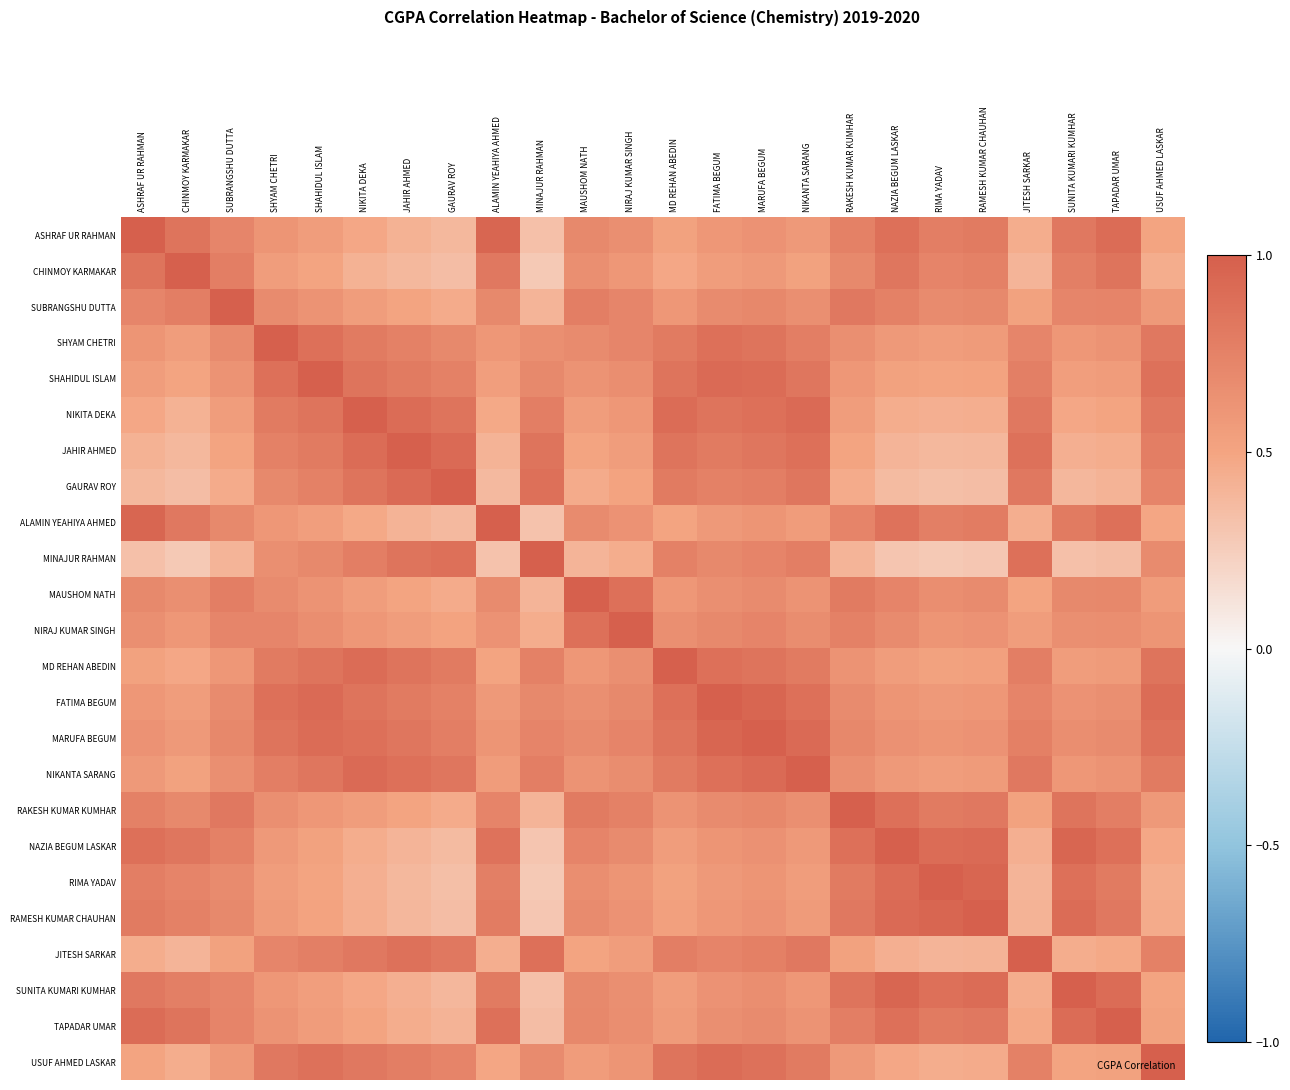

Reading left to right, list all the values displayed in this chart.

ASHRAF UR RAHMAN: ASHRAF UR RAHMAN=1.0	CHINMOY KARMAKAR=0.8	SUBRANGSHU DUTTA=0.7	SHYAM CHETRI=0.6	SHAHIDUL ISLAM=0.6	NIKITA DEKA=0.5	JAHIR AHMED=0.4	GAURAV ROY=0.4	ALAMIN YEAHIYA AHMED=0.9	MINAJUR RAHMAN=0.3	MAUSHOM NATH=0.7	NIRAJ KUMAR SINGH=0.7	MD REHAN ABEDIN=0.5	FATIMA BEGUM=0.6	MARUFA BEGUM=0.6	NIKANTA SARANG=0.6	RAKESH KUMAR KUMHAR=0.8	NAZIA BEGUM LASKAR=0.9	RIMA YADAV=0.8	RAMESH KUMAR CHAUHAN=0.8	JITESH SARKAR=0.5	SUNITA KUMARI KUMHAR=0.8	TAPADAR UMAR=0.9	USUF AHMED LASKAR=0.5
CHINMOY KARMAKAR: ASHRAF UR RAHMAN=0.8	CHINMOY KARMAKAR=1.0	SUBRANGSHU DUTTA=0.8	SHYAM CHETRI=0.6	SHAHIDUL ISLAM=0.5	NIKITA DEKA=0.4	JAHIR AHMED=0.4	GAURAV ROY=0.3	ALAMIN YEAHIYA AHMED=0.8	MINAJUR RAHMAN=0.3	MAUSHOM NATH=0.7	NIRAJ KUMAR SINGH=0.6	MD REHAN ABEDIN=0.5	FATIMA BEGUM=0.6	MARUFA BEGUM=0.6	NIKANTA SARANG=0.5	RAKESH KUMAR KUMHAR=0.7	NAZIA BEGUM LASKAR=0.8	RIMA YADAV=0.7	RAMESH KUMAR CHAUHAN=0.8	JITESH SARKAR=0.4	SUNITA KUMARI KUMHAR=0.8	TAPADAR UMAR=0.8	USUF AHMED LASKAR=0.5
SUBRANGSHU DUTTA: ASHRAF UR RAHMAN=0.7	CHINMOY KARMAKAR=0.8	SUBRANGSHU DUTTA=1.0	SHYAM CHETRI=0.7	SHAHIDUL ISLAM=0.6	NIKITA DEKA=0.6	JAHIR AHMED=0.5	GAURAV ROY=0.5	ALAMIN YEAHIYA AHMED=0.7	MINAJUR RAHMAN=0.4	MAUSHOM NATH=0.8	NIRAJ KUMAR SINGH=0.7	MD REHAN ABEDIN=0.6	FATIMA BEGUM=0.7	MARUFA BEGUM=0.7	NIKANTA SARANG=0.7	RAKESH KUMAR KUMHAR=0.8	NAZIA BEGUM LASKAR=0.8	RIMA YADAV=0.7	RAMESH KUMAR CHAUHAN=0.7	JITESH SARKAR=0.5	SUNITA KUMARI KUMHAR=0.7	TAPADAR UMAR=0.7	USUF AHMED LASKAR=0.6
SHYAM CHETRI: ASHRAF UR RAHMAN=0.6	CHINMOY KARMAKAR=0.6	SUBRANGSHU DUTTA=0.7	SHYAM CHETRI=1.0	SHAHIDUL ISLAM=0.9	NIKITA DEKA=0.8	JAHIR AHMED=0.8	GAURAV ROY=0.7	ALAMIN YEAHIYA AHMED=0.6	MINAJUR RAHMAN=0.7	MAUSHOM NATH=0.7	NIRAJ KUMAR SINGH=0.7	MD REHAN ABEDIN=0.8	FATIMA BEGUM=0.9	MARUFA BEGUM=0.8	NIKANTA SARANG=0.8	RAKESH KUMAR KUMHAR=0.7	NAZIA BEGUM LASKAR=0.6	RIMA YADAV=0.6	RAMESH KUMAR CHAUHAN=0.6	JITESH SARKAR=0.7	SUNITA KUMARI KUMHAR=0.6	TAPADAR UMAR=0.6	USUF AHMED LASKAR=0.8
SHAHIDUL ISLAM: ASHRAF UR RAHMAN=0.6	CHINMOY KARMAKAR=0.5	SUBRANGSHU DUTTA=0.6	SHYAM CHETRI=0.9	SHAHIDUL ISLAM=1.0	NIKITA DEKA=0.8	JAHIR AHMED=0.8	GAURAV ROY=0.8	ALAMIN YEAHIYA AHMED=0.5	MINAJUR RAHMAN=0.7	MAUSHOM NATH=0.6	NIRAJ KUMAR SINGH=0.7	MD REHAN ABEDIN=0.8	FATIMA BEGUM=0.9	MARUFA BEGUM=0.9	NIKANTA SARANG=0.8	RAKESH KUMAR KUMHAR=0.6	NAZIA BEGUM LASKAR=0.5	RIMA YADAV=0.5	RAMESH KUMAR CHAUHAN=0.5	JITESH SARKAR=0.8	SUNITA KUMARI KUMHAR=0.5	TAPADAR UMAR=0.6	USUF AHMED LASKAR=0.9
NIKITA DEKA: ASHRAF UR RAHMAN=0.5	CHINMOY KARMAKAR=0.4	SUBRANGSHU DUTTA=0.6	SHYAM CHETRI=0.8	SHAHIDUL ISLAM=0.8	NIKITA DEKA=1.0	JAHIR AHMED=0.9	GAURAV ROY=0.8	ALAMIN YEAHIYA AHMED=0.5	MINAJUR RAHMAN=0.8	MAUSHOM NATH=0.6	NIRAJ KUMAR SINGH=0.6	MD REHAN ABEDIN=0.9	FATIMA BEGUM=0.8	MARUFA BEGUM=0.9	NIKANTA SARANG=0.9	RAKESH KUMAR KUMHAR=0.6	NAZIA BEGUM LASKAR=0.5	RIMA YADAV=0.4	RAMESH KUMAR CHAUHAN=0.4	JITESH SARKAR=0.8	SUNITA KUMARI KUMHAR=0.5	TAPADAR UMAR=0.5	USUF AHMED LASKAR=0.8
JAHIR AHMED: ASHRAF UR RAHMAN=0.4	CHINMOY KARMAKAR=0.4	SUBRANGSHU DUTTA=0.5	SHYAM CHETRI=0.8	SHAHIDUL ISLAM=0.8	NIKITA DEKA=0.9	JAHIR AHMED=1.0	GAURAV ROY=0.9	ALAMIN YEAHIYA AHMED=0.4	MINAJUR RAHMAN=0.8	MAUSHOM NATH=0.5	NIRAJ KUMAR SINGH=0.6	MD REHAN ABEDIN=0.8	FATIMA BEGUM=0.8	MARUFA BEGUM=0.8	NIKANTA SARANG=0.9	RAKESH KUMAR KUMHAR=0.5	NAZIA BEGUM LASKAR=0.4	RIMA YADAV=0.4	RAMESH KUMAR CHAUHAN=0.4	JITESH SARKAR=0.9	SUNITA KUMARI KUMHAR=0.4	TAPADAR UMAR=0.5	USUF AHMED LASKAR=0.8
GAURAV ROY: ASHRAF UR RAHMAN=0.4	CHINMOY KARMAKAR=0.3	SUBRANGSHU DUTTA=0.5	SHYAM CHETRI=0.7	SHAHIDUL ISLAM=0.8	NIKITA DEKA=0.8	JAHIR AHMED=0.9	GAURAV ROY=1.0	ALAMIN YEAHIYA AHMED=0.4	MINAJUR RAHMAN=0.9	MAUSHOM NATH=0.5	NIRAJ KUMAR SINGH=0.5	MD REHAN ABEDIN=0.8	FATIMA BEGUM=0.8	MARUFA BEGUM=0.8	NIKANTA SARANG=0.8	RAKESH KUMAR KUMHAR=0.5	NAZIA BEGUM LASKAR=0.4	RIMA YADAV=0.3	RAMESH KUMAR CHAUHAN=0.3	JITESH SARKAR=0.8	SUNITA KUMARI KUMHAR=0.4	TAPADAR UMAR=0.4	USUF AHMED LASKAR=0.7
ALAMIN YEAHIYA AHMED: ASHRAF UR RAHMAN=0.9	CHINMOY KARMAKAR=0.8	SUBRANGSHU DUTTA=0.7	SHYAM CHETRI=0.6	SHAHIDUL ISLAM=0.5	NIKITA DEKA=0.5	JAHIR AHMED=0.4	GAURAV ROY=0.4	ALAMIN YEAHIYA AHMED=1.0	MINAJUR RAHMAN=0.3	MAUSHOM NATH=0.7	NIRAJ KUMAR SINGH=0.6	MD REHAN ABEDIN=0.5	FATIMA BEGUM=0.6	MARUFA BEGUM=0.6	NIKANTA SARANG=0.6	RAKESH KUMAR KUMHAR=0.7	NAZIA BEGUM LASKAR=0.9	RIMA YADAV=0.8	RAMESH KUMAR CHAUHAN=0.8	JITESH SARKAR=0.4	SUNITA KUMARI KUMHAR=0.8	TAPADAR UMAR=0.9	USUF AHMED LASKAR=0.5
MINAJUR RAHMAN: ASHRAF UR RAHMAN=0.3	CHINMOY KARMAKAR=0.3	SUBRANGSHU DUTTA=0.4	SHYAM CHETRI=0.7	SHAHIDUL ISLAM=0.7	NIKITA DEKA=0.8	JAHIR AHMED=0.8	GAURAV ROY=0.9	ALAMIN YEAHIYA AHMED=0.3	MINAJUR RAHMAN=1.0	MAUSHOM NATH=0.4	NIRAJ KUMAR SINGH=0.5	MD REHAN ABEDIN=0.8	FATIMA BEGUM=0.7	MARUFA BEGUM=0.7	NIKANTA SARANG=0.8	RAKESH KUMAR KUMHAR=0.4	NAZIA BEGUM LASKAR=0.3	RIMA YADAV=0.3	RAMESH KUMAR CHAUHAN=0.3	JITESH SARKAR=0.9	SUNITA KUMARI KUMHAR=0.3	TAPADAR UMAR=0.3	USUF AHMED LASKAR=0.7
MAUSHOM NATH: ASHRAF UR RAHMAN=0.7	CHINMOY KARMAKAR=0.7	SUBRANGSHU DUTTA=0.8	SHYAM CHETRI=0.7	SHAHIDUL ISLAM=0.6	NIKITA DEKA=0.6	JAHIR AHMED=0.5	GAURAV ROY=0.5	ALAMIN YEAHIYA AHMED=0.7	MINAJUR RAHMAN=0.4	MAUSHOM NATH=1.0	NIRAJ KUMAR SINGH=0.9	MD REHAN ABEDIN=0.6	FATIMA BEGUM=0.7	MARUFA BEGUM=0.7	NIKANTA SARANG=0.6	RAKESH KUMAR KUMHAR=0.8	NAZIA BEGUM LASKAR=0.7	RIMA YADAV=0.7	RAMESH KUMAR CHAUHAN=0.7	JITESH SARKAR=0.5	SUNITA KUMARI KUMHAR=0.7	TAPADAR UMAR=0.7	USUF AHMED LASKAR=0.6
NIRAJ KUMAR SINGH: ASHRAF UR RAHMAN=0.7	CHINMOY KARMAKAR=0.6	SUBRANGSHU DUTTA=0.7	SHYAM CHETRI=0.7	SHAHIDUL ISLAM=0.7	NIKITA DEKA=0.6	JAHIR AHMED=0.6	GAURAV ROY=0.5	ALAMIN YEAHIYA AHMED=0.6	MINAJUR RAHMAN=0.5	MAUSHOM NATH=0.9	NIRAJ KUMAR SINGH=1.0	MD REHAN ABEDIN=0.7	FATIMA BEGUM=0.7	MARUFA BEGUM=0.7	NIKANTA SARANG=0.7	RAKESH KUMAR KUMHAR=0.8	NAZIA BEGUM LASKAR=0.7	RIMA YADAV=0.6	RAMESH KUMAR CHAUHAN=0.6	JITESH SARKAR=0.6	SUNITA KUMARI KUMHAR=0.7	TAPADAR UMAR=0.7	USUF AHMED LASKAR=0.6
MD REHAN ABEDIN: ASHRAF UR RAHMAN=0.5	CHINMOY KARMAKAR=0.5	SUBRANGSHU DUTTA=0.6	SHYAM CHETRI=0.8	SHAHIDUL ISLAM=0.8	NIKITA DEKA=0.9	JAHIR AHMED=0.8	GAURAV ROY=0.8	ALAMIN YEAHIYA AHMED=0.5	MINAJUR RAHMAN=0.8	MAUSHOM NATH=0.6	NIRAJ KUMAR SINGH=0.7	MD REHAN ABEDIN=1.0	FATIMA BEGUM=0.9	MARUFA BEGUM=0.8	NIKANTA SARANG=0.8	RAKESH KUMAR KUMHAR=0.6	NAZIA BEGUM LASKAR=0.6	RIMA YADAV=0.5	RAMESH KUMAR CHAUHAN=0.5	JITESH SARKAR=0.8	SUNITA KUMARI KUMHAR=0.6	TAPADAR UMAR=0.6	USUF AHMED LASKAR=0.8
FATIMA BEGUM: ASHRAF UR RAHMAN=0.6	CHINMOY KARMAKAR=0.6	SUBRANGSHU DUTTA=0.7	SHYAM CHETRI=0.9	SHAHIDUL ISLAM=0.9	NIKITA DEKA=0.8	JAHIR AHMED=0.8	GAURAV ROY=0.8	ALAMIN YEAHIYA AHMED=0.6	MINAJUR RAHMAN=0.7	MAUSHOM NATH=0.7	NIRAJ KUMAR SINGH=0.7	MD REHAN ABEDIN=0.9	FATIMA BEGUM=1.0	MARUFA BEGUM=0.9	NIKANTA SARANG=0.9	RAKESH KUMAR KUMHAR=0.7	NAZIA BEGUM LASKAR=0.6	RIMA YADAV=0.6	RAMESH KUMAR CHAUHAN=0.6	JITESH SARKAR=0.7	SUNITA KUMARI KUMHAR=0.6	TAPADAR UMAR=0.7	USUF AHMED LASKAR=0.9
MARUFA BEGUM: ASHRAF UR RAHMAN=0.6	CHINMOY KARMAKAR=0.6	SUBRANGSHU DUTTA=0.7	SHYAM CHETRI=0.8	SHAHIDUL ISLAM=0.9	NIKITA DEKA=0.9	JAHIR AHMED=0.8	GAURAV ROY=0.8	ALAMIN YEAHIYA AHMED=0.6	MINAJUR RAHMAN=0.7	MAUSHOM NATH=0.7	NIRAJ KUMAR SINGH=0.7	MD REHAN ABEDIN=0.8	FATIMA BEGUM=0.9	MARUFA BEGUM=1.0	NIKANTA SARANG=0.9	RAKESH KUMAR KUMHAR=0.7	NAZIA BEGUM LASKAR=0.6	RIMA YADAV=0.6	RAMESH KUMAR CHAUHAN=0.6	JITESH SARKAR=0.8	SUNITA KUMARI KUMHAR=0.7	TAPADAR UMAR=0.7	USUF AHMED LASKAR=0.9
NIKANTA SARANG: ASHRAF UR RAHMAN=0.6	CHINMOY KARMAKAR=0.5	SUBRANGSHU DUTTA=0.7	SHYAM CHETRI=0.8	SHAHIDUL ISLAM=0.8	NIKITA DEKA=0.9	JAHIR AHMED=0.9	GAURAV ROY=0.8	ALAMIN YEAHIYA AHMED=0.6	MINAJUR RAHMAN=0.8	MAUSHOM NATH=0.6	NIRAJ KUMAR SINGH=0.7	MD REHAN ABEDIN=0.8	FATIMA BEGUM=0.9	MARUFA BEGUM=0.9	NIKANTA SARANG=1.0	RAKESH KUMAR KUMHAR=0.7	NAZIA BEGUM LASKAR=0.6	RIMA YADAV=0.6	RAMESH KUMAR CHAUHAN=0.6	JITESH SARKAR=0.8	SUNITA KUMARI KUMHAR=0.6	TAPADAR UMAR=0.6	USUF AHMED LASKAR=0.8
RAKESH KUMAR KUMHAR: ASHRAF UR RAHMAN=0.8	CHINMOY KARMAKAR=0.7	SUBRANGSHU DUTTA=0.8	SHYAM CHETRI=0.7	SHAHIDUL ISLAM=0.6	NIKITA DEKA=0.6	JAHIR AHMED=0.5	GAURAV ROY=0.5	ALAMIN YEAHIYA AHMED=0.7	MINAJUR RAHMAN=0.4	MAUSHOM NATH=0.8	NIRAJ KUMAR SINGH=0.8	MD REHAN ABEDIN=0.6	FATIMA BEGUM=0.7	MARUFA BEGUM=0.7	NIKANTA SARANG=0.7	RAKESH KUMAR KUMHAR=1.0	NAZIA BEGUM LASKAR=0.9	RIMA YADAV=0.8	RAMESH KUMAR CHAUHAN=0.8	JITESH SARKAR=0.5	SUNITA KUMARI KUMHAR=0.8	TAPADAR UMAR=0.8	USUF AHMED LASKAR=0.6
NAZIA BEGUM LASKAR: ASHRAF UR RAHMAN=0.9	CHINMOY KARMAKAR=0.8	SUBRANGSHU DUTTA=0.8	SHYAM CHETRI=0.6	SHAHIDUL ISLAM=0.5	NIKITA DEKA=0.5	JAHIR AHMED=0.4	GAURAV ROY=0.4	ALAMIN YEAHIYA AHMED=0.9	MINAJUR RAHMAN=0.3	MAUSHOM NATH=0.7	NIRAJ KUMAR SINGH=0.7	MD REHAN ABEDIN=0.6	FATIMA BEGUM=0.6	MARUFA BEGUM=0.6	NIKANTA SARANG=0.6	RAKESH KUMAR KUMHAR=0.9	NAZIA BEGUM LASKAR=1.0	RIMA YADAV=0.9	RAMESH KUMAR CHAUHAN=0.9	JITESH SARKAR=0.4	SUNITA KUMARI KUMHAR=0.9	TAPADAR UMAR=0.9	USUF AHMED LASKAR=0.5
RIMA YADAV: ASHRAF UR RAHMAN=0.8	CHINMOY KARMAKAR=0.7	SUBRANGSHU DUTTA=0.7	SHYAM CHETRI=0.6	SHAHIDUL ISLAM=0.5	NIKITA DEKA=0.4	JAHIR AHMED=0.4	GAURAV ROY=0.3	ALAMIN YEAHIYA AHMED=0.8	MINAJUR RAHMAN=0.3	MAUSHOM NATH=0.7	NIRAJ KUMAR SINGH=0.6	MD REHAN ABEDIN=0.5	FATIMA BEGUM=0.6	MARUFA BEGUM=0.6	NIKANTA SARANG=0.6	RAKESH KUMAR KUMHAR=0.8	NAZIA BEGUM LASKAR=0.9	RIMA YADAV=1.0	RAMESH KUMAR CHAUHAN=0.9	JITESH SARKAR=0.4	SUNITA KUMARI KUMHAR=0.9	TAPADAR UMAR=0.8	USUF AHMED LASKAR=0.5
RAMESH KUMAR CHAUHAN: ASHRAF UR RAHMAN=0.8	CHINMOY KARMAKAR=0.8	SUBRANGSHU DUTTA=0.7	SHYAM CHETRI=0.6	SHAHIDUL ISLAM=0.5	NIKITA DEKA=0.4	JAHIR AHMED=0.4	GAURAV ROY=0.3	ALAMIN YEAHIYA AHMED=0.8	MINAJUR RAHMAN=0.3	MAUSHOM NATH=0.7	NIRAJ KUMAR SINGH=0.6	MD REHAN ABEDIN=0.5	FATIMA BEGUM=0.6	MARUFA BEGUM=0.6	NIKANTA SARANG=0.6	RAKESH KUMAR KUMHAR=0.8	NAZIA BEGUM LASKAR=0.9	RIMA YADAV=0.9	RAMESH KUMAR CHAUHAN=1.0	JITESH SARKAR=0.4	SUNITA KUMARI KUMHAR=0.9	TAPADAR UMAR=0.8	USUF AHMED LASKAR=0.5
JITESH SARKAR: ASHRAF UR RAHMAN=0.5	CHINMOY KARMAKAR=0.4	SUBRANGSHU DUTTA=0.5	SHYAM CHETRI=0.7	SHAHIDUL ISLAM=0.8	NIKITA DEKA=0.8	JAHIR AHMED=0.9	GAURAV ROY=0.8	ALAMIN YEAHIYA AHMED=0.4	MINAJUR RAHMAN=0.9	MAUSHOM NATH=0.5	NIRAJ KUMAR SINGH=0.6	MD REHAN ABEDIN=0.8	FATIMA BEGUM=0.7	MARUFA BEGUM=0.8	NIKANTA SARANG=0.8	RAKESH KUMAR KUMHAR=0.5	NAZIA BEGUM LASKAR=0.4	RIMA YADAV=0.4	RAMESH KUMAR CHAUHAN=0.4	JITESH SARKAR=1.0	SUNITA KUMARI KUMHAR=0.5	TAPADAR UMAR=0.5	USUF AHMED LASKAR=0.8
SUNITA KUMARI KUMHAR: ASHRAF UR RAHMAN=0.8	CHINMOY KARMAKAR=0.8	SUBRANGSHU DUTTA=0.7	SHYAM CHETRI=0.6	SHAHIDUL ISLAM=0.5	NIKITA DEKA=0.5	JAHIR AHMED=0.4	GAURAV ROY=0.4	ALAMIN YEAHIYA AHMED=0.8	MINAJUR RAHMAN=0.3	MAUSHOM NATH=0.7	NIRAJ KUMAR SINGH=0.7	MD REHAN ABEDIN=0.6	FATIMA BEGUM=0.6	MARUFA BEGUM=0.7	NIKANTA SARANG=0.6	RAKESH KUMAR KUMHAR=0.8	NAZIA BEGUM LASKAR=0.9	RIMA YADAV=0.9	RAMESH KUMAR CHAUHAN=0.9	JITESH SARKAR=0.5	SUNITA KUMARI KUMHAR=1.0	TAPADAR UMAR=0.9	USUF AHMED LASKAR=0.5
TAPADAR UMAR: ASHRAF UR RAHMAN=0.9	CHINMOY KARMAKAR=0.8	SUBRANGSHU DUTTA=0.7	SHYAM CHETRI=0.6	SHAHIDUL ISLAM=0.6	NIKITA DEKA=0.5	JAHIR AHMED=0.5	GAURAV ROY=0.4	ALAMIN YEAHIYA AHMED=0.9	MINAJUR RAHMAN=0.3	MAUSHOM NATH=0.7	NIRAJ KUMAR SINGH=0.7	MD REHAN ABEDIN=0.6	FATIMA BEGUM=0.7	MARUFA BEGUM=0.7	NIKANTA SARANG=0.6	RAKESH KUMAR KUMHAR=0.8	NAZIA BEGUM LASKAR=0.9	RIMA YADAV=0.8	RAMESH KUMAR CHAUHAN=0.8	JITESH SARKAR=0.5	SUNITA KUMARI KUMHAR=0.9	TAPADAR UMAR=1.0	USUF AHMED LASKAR=0.5
USUF AHMED LASKAR: ASHRAF UR RAHMAN=0.5	CHINMOY KARMAKAR=0.5	SUBRANGSHU DUTTA=0.6	SHYAM CHETRI=0.8	SHAHIDUL ISLAM=0.9	NIKITA DEKA=0.8	JAHIR AHMED=0.8	GAURAV ROY=0.7	ALAMIN YEAHIYA AHMED=0.5	MINAJUR RAHMAN=0.7	MAUSHOM NATH=0.6	NIRAJ KUMAR SINGH=0.6	MD REHAN ABEDIN=0.8	FATIMA BEGUM=0.9	MARUFA BEGUM=0.9	NIKANTA SARANG=0.8	RAKESH KUMAR KUMHAR=0.6	NAZIA BEGUM LASKAR=0.5	RIMA YADAV=0.5	RAMESH KUMAR CHAUHAN=0.5	JITESH SARKAR=0.8	SUNITA KUMARI KUMHAR=0.5	TAPADAR UMAR=0.5	USUF AHMED LASKAR=1.0